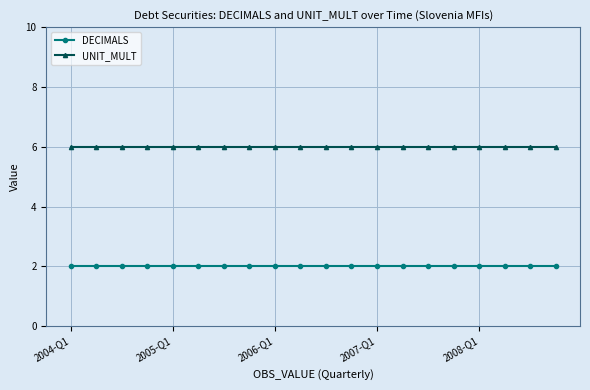

What is the value of the DECIMALS point at the 3rd from the left?

2